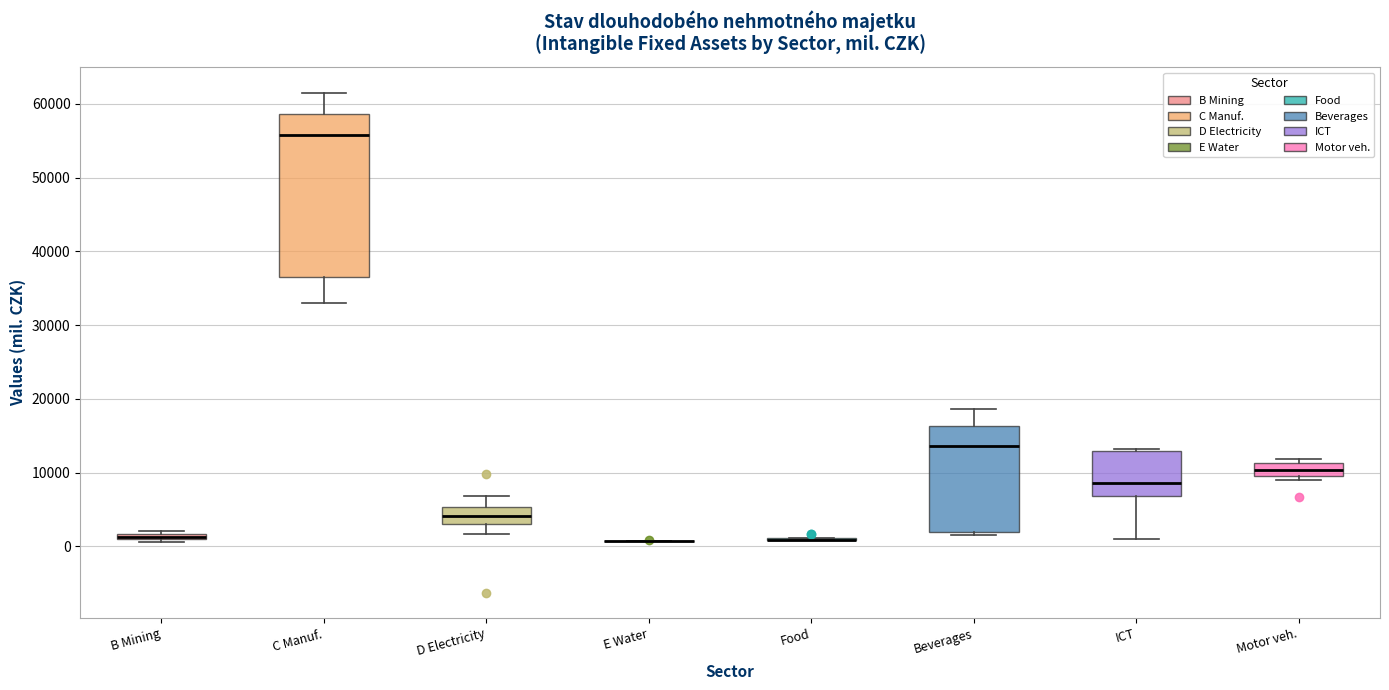

Comparing the boxes themselves (not the whiskers), which one is the tallest?

C Manuf.